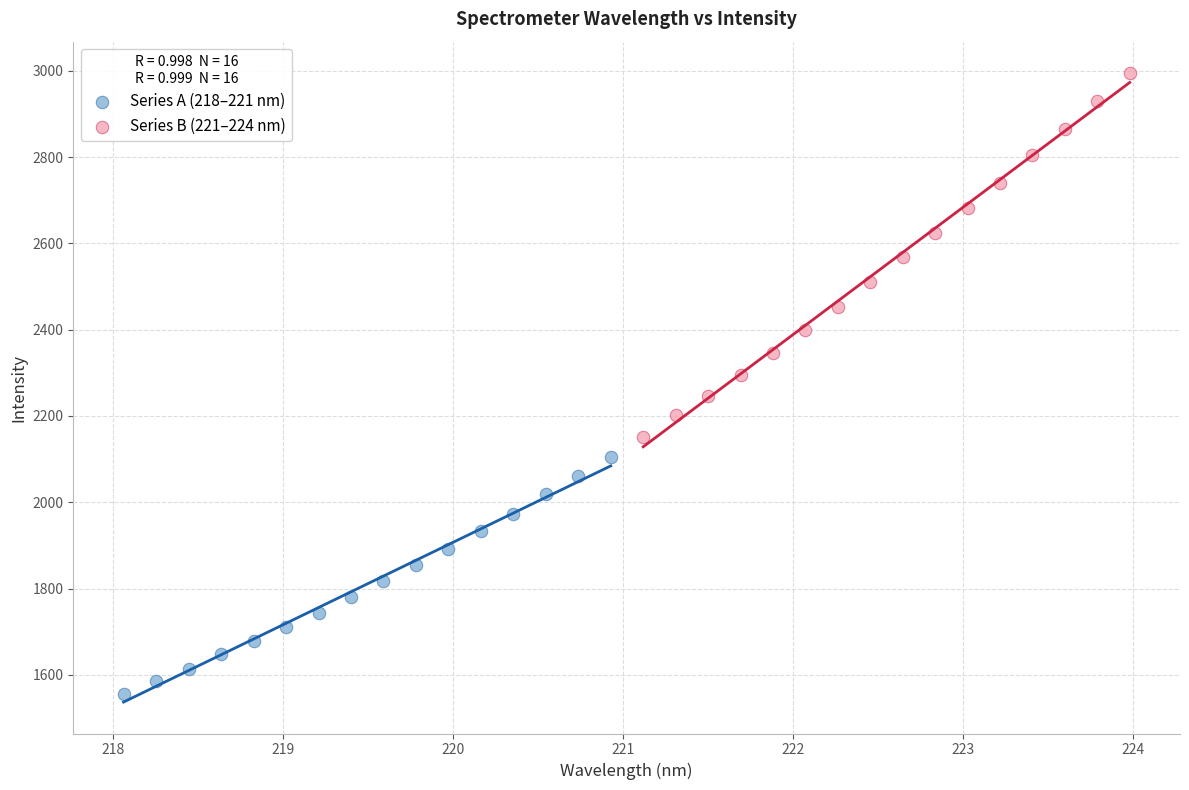

Which series reaches the maximum Y coordinate?

Series B (221–224 nm)